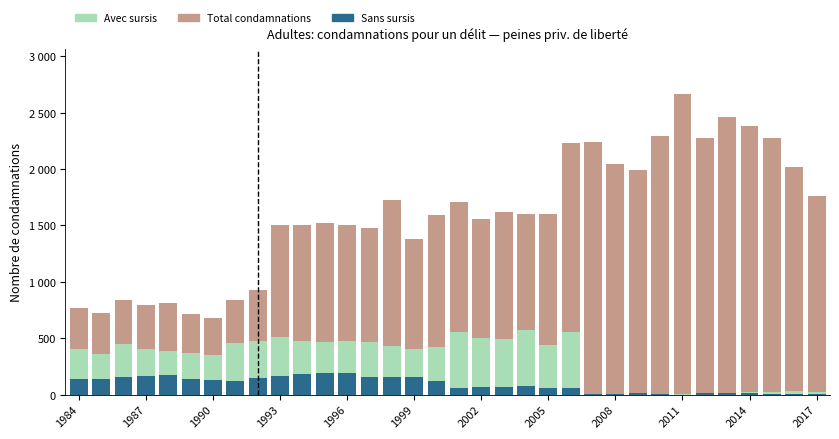

Which series has the largest range (max minus min)?

Total condamnations